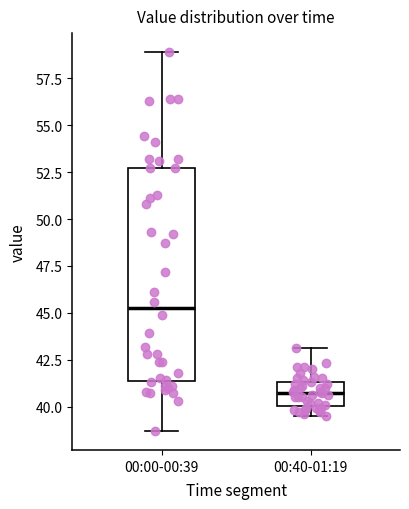

Where does the lower whisker of the box for 00:00-00:39 end on the y-axis? The values are not printed on the chart, so give them approximately, as read against the axis.

38.5